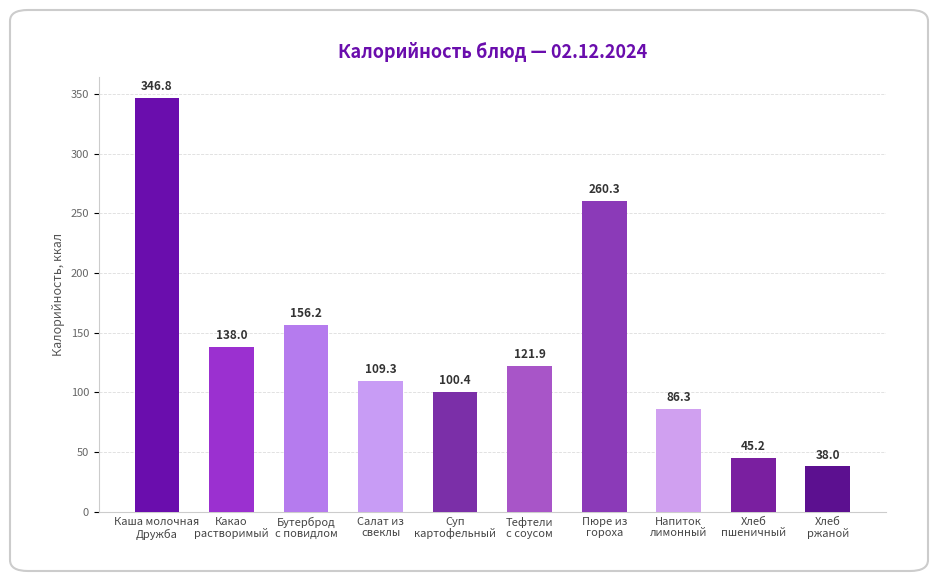

True or false: the data shows 109.3 at Салат из
свеклы.

True